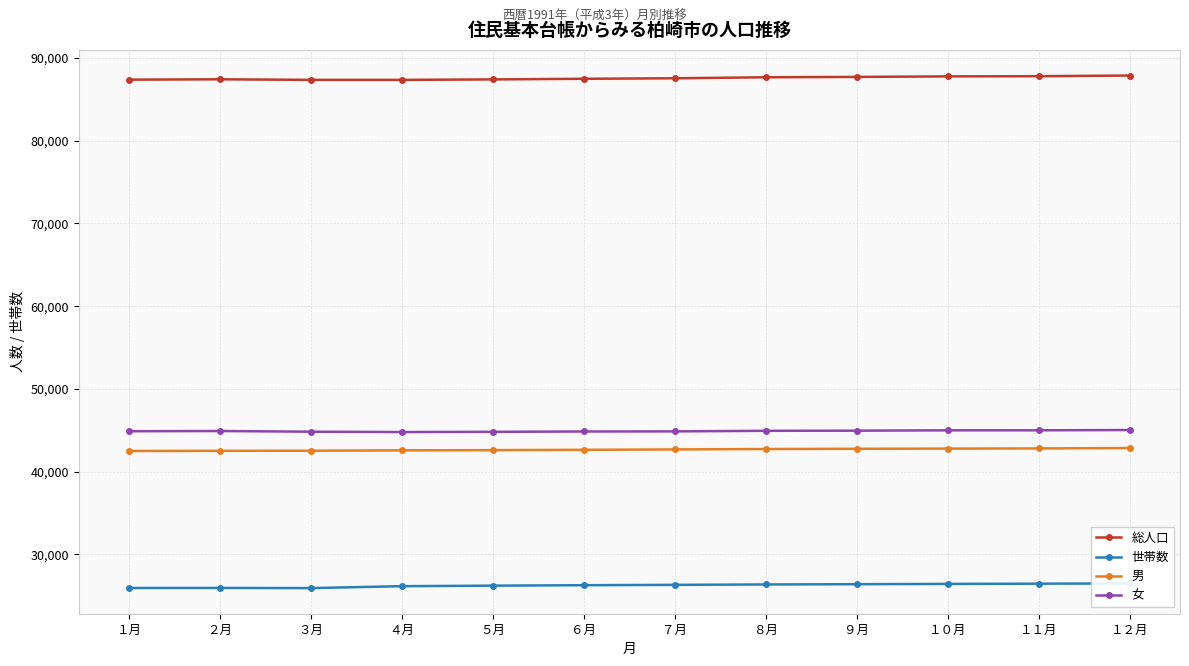

What is the label of the 7th point from the right?

６月